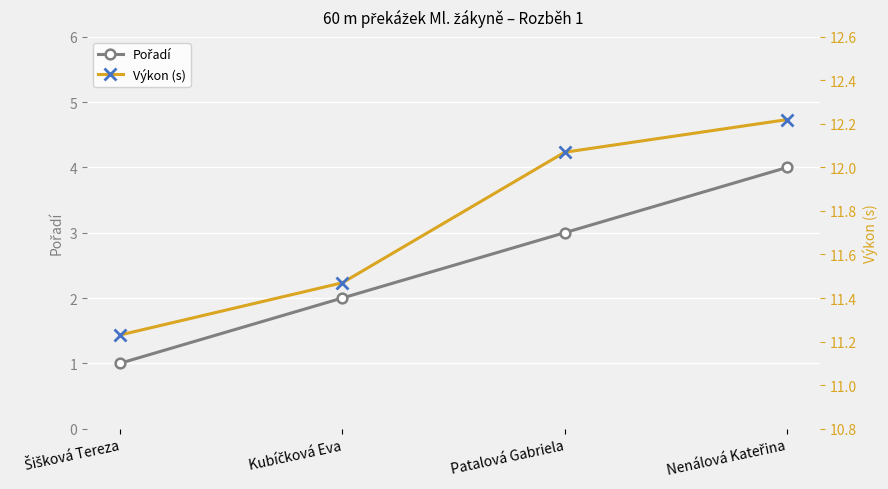

What is the label of the 1st point from the right?

Nenálová Kateřina